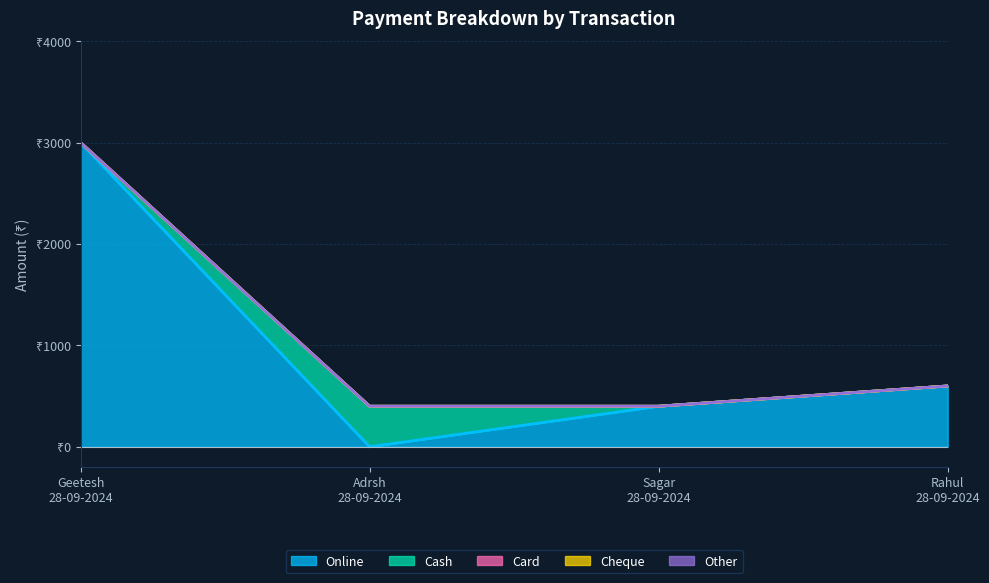

True or false: Card has more than 1 points higher than both neighbors.

False